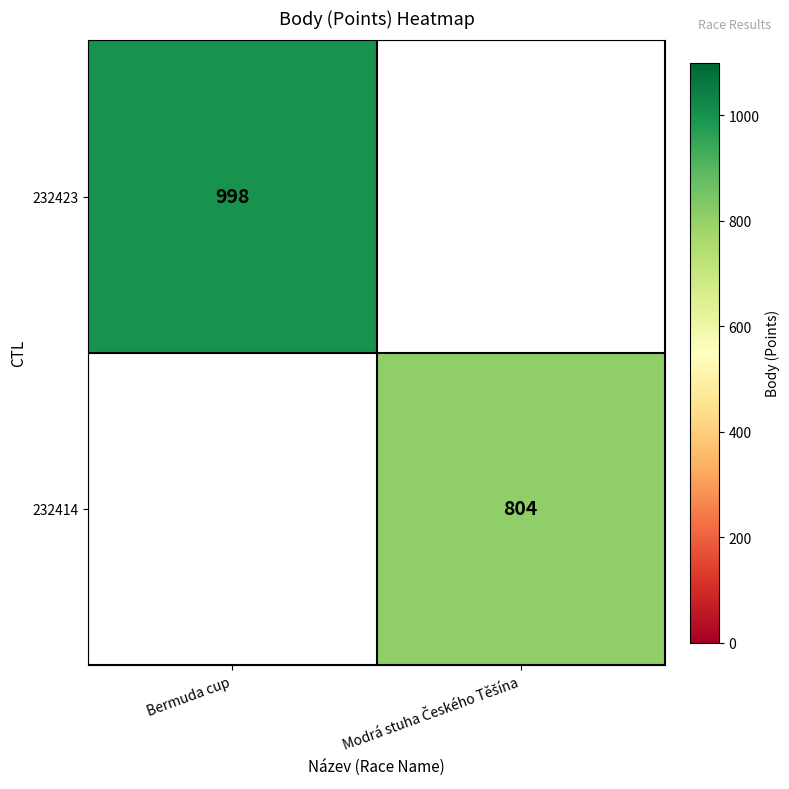

True or false: 232423 has a value of 618 at Bermuda cup.

False